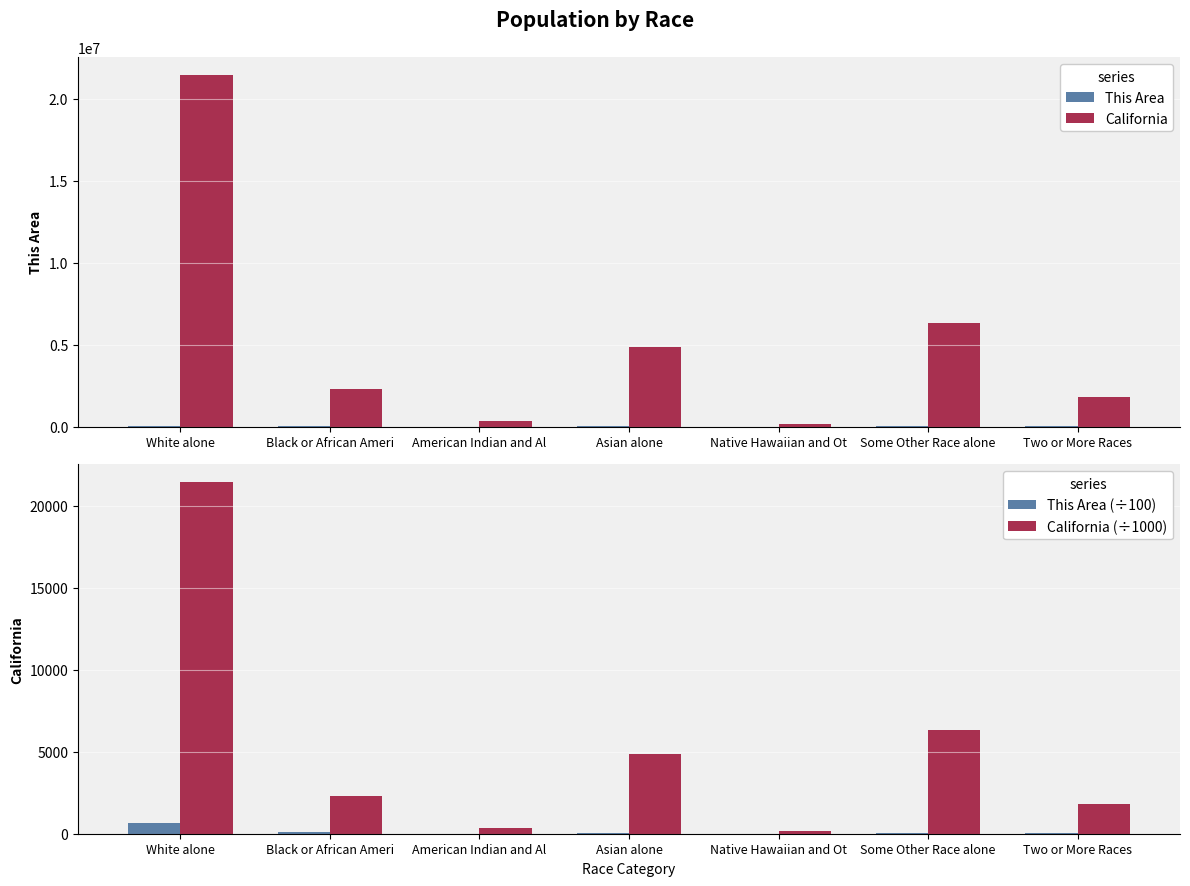

What is the difference between the highest and lowest values at Native Hawaiian and Ot?

144380.7